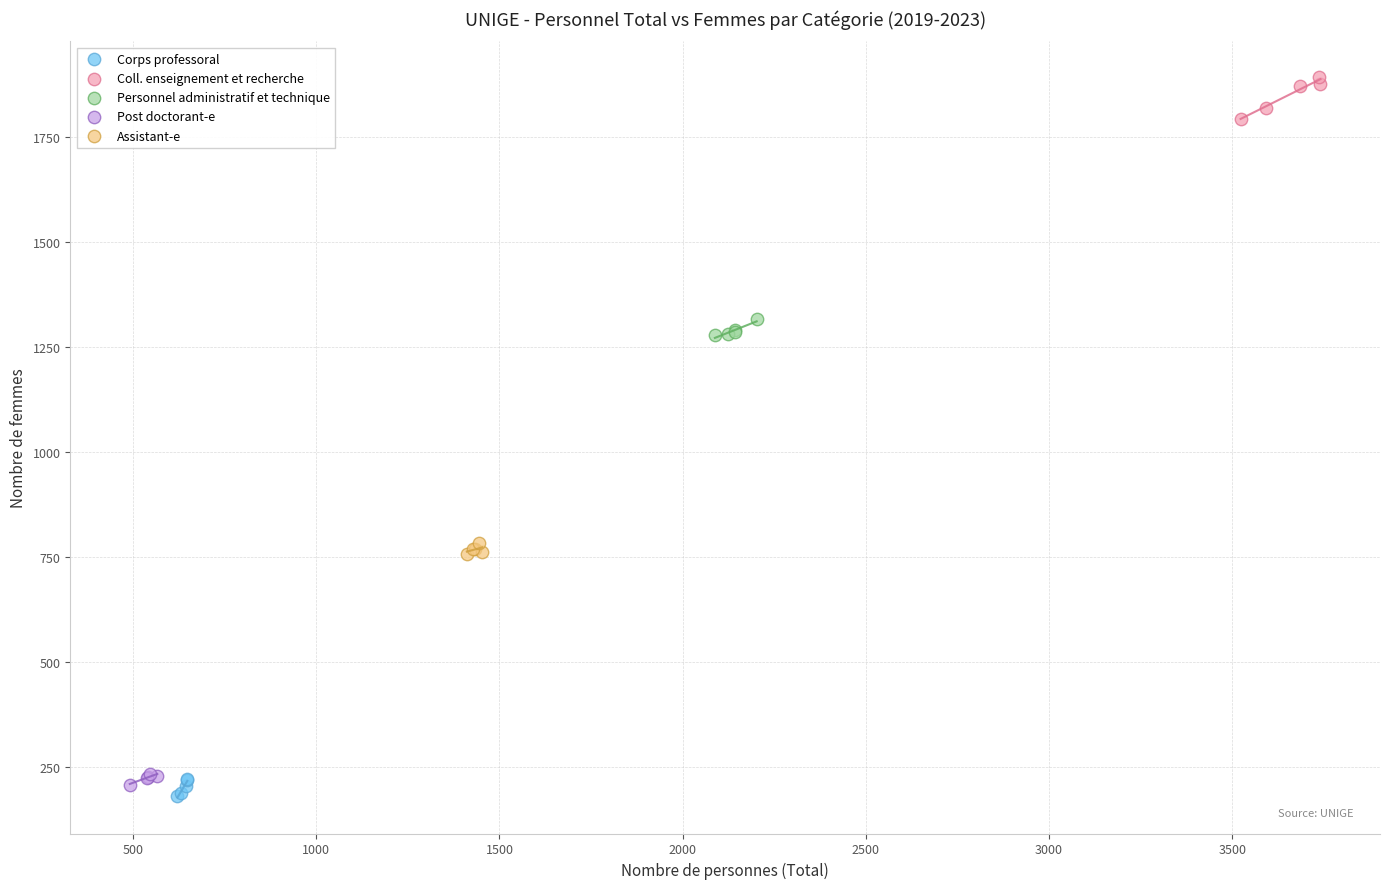

Which series has the widest spread of Y values?

Coll. enseignement et recherche